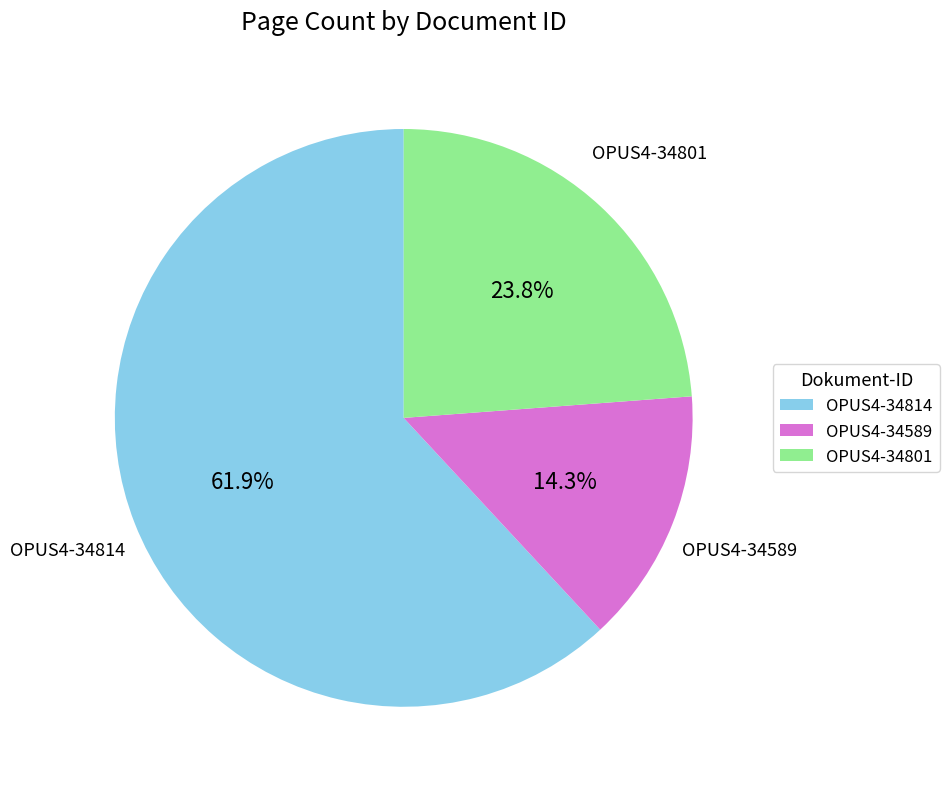

Does any single category account for the majority?

Yes